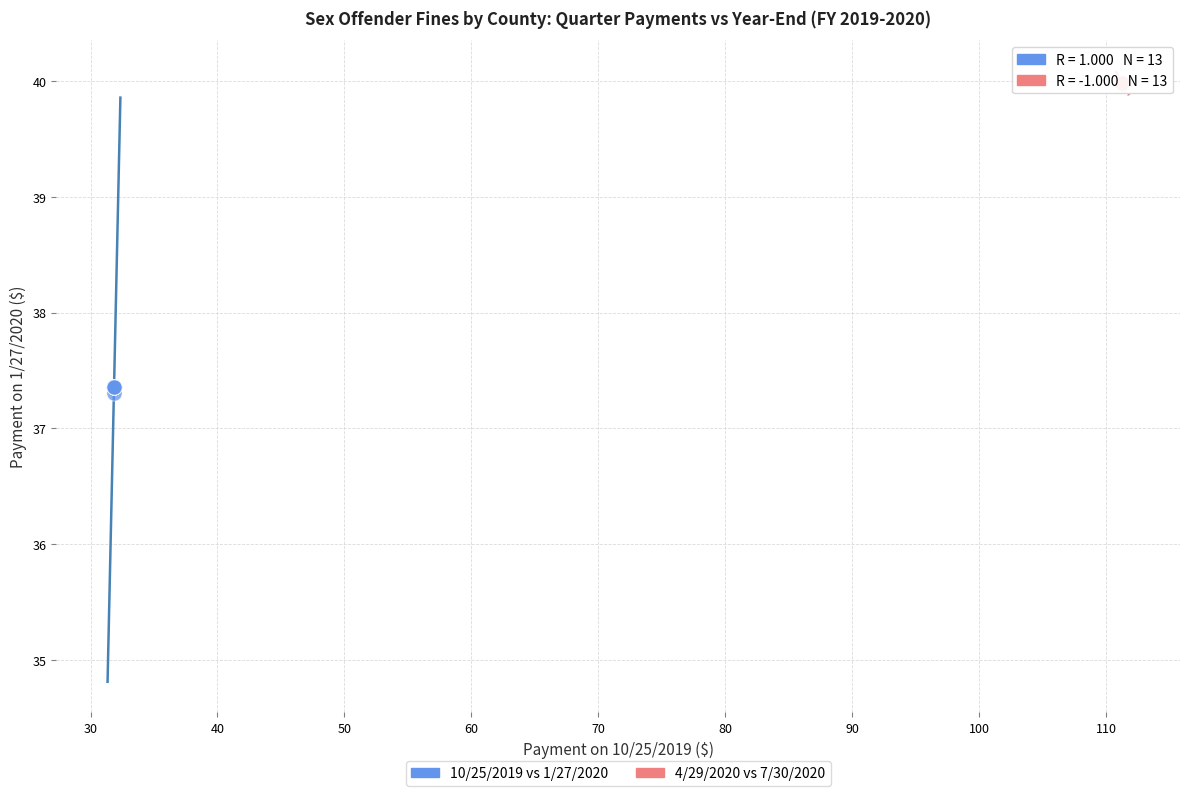

Which series has the widest spread of Y values?

10/25/2019 vs 1/27/2020